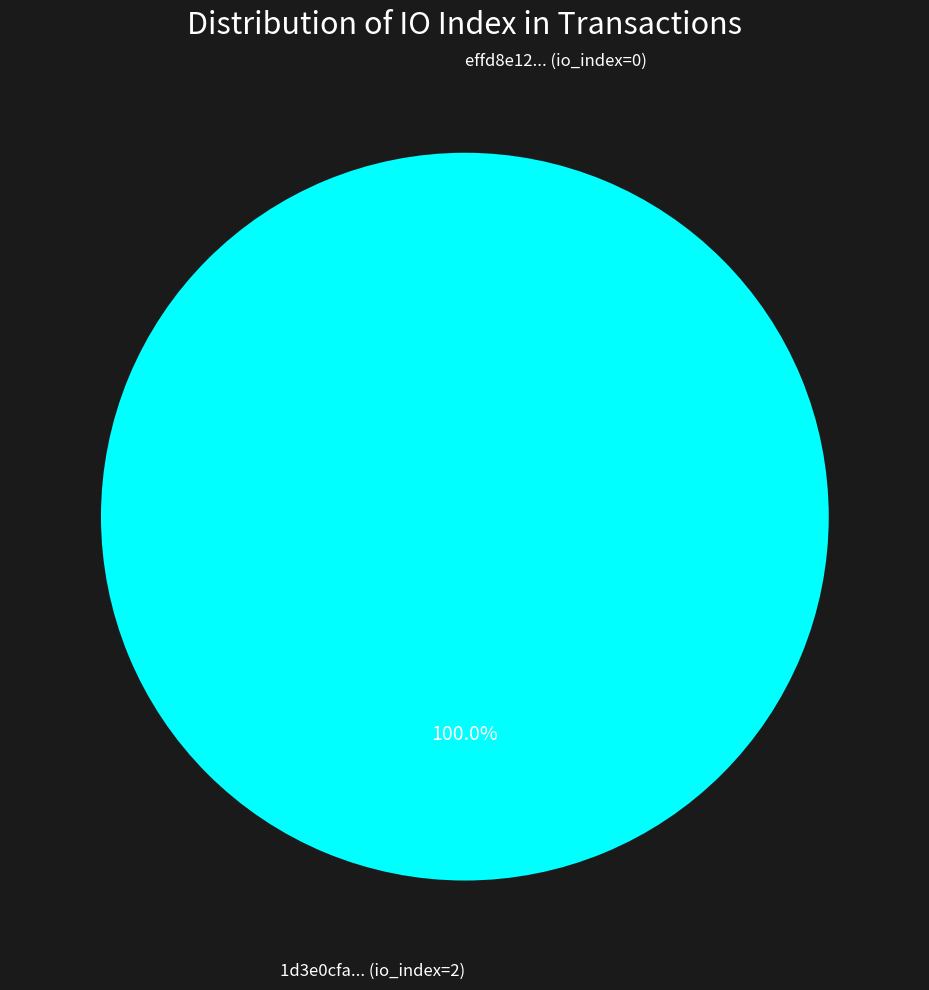

To the nearest percent, what is the combined percentage of tx index 0 and tx index 2?

100%